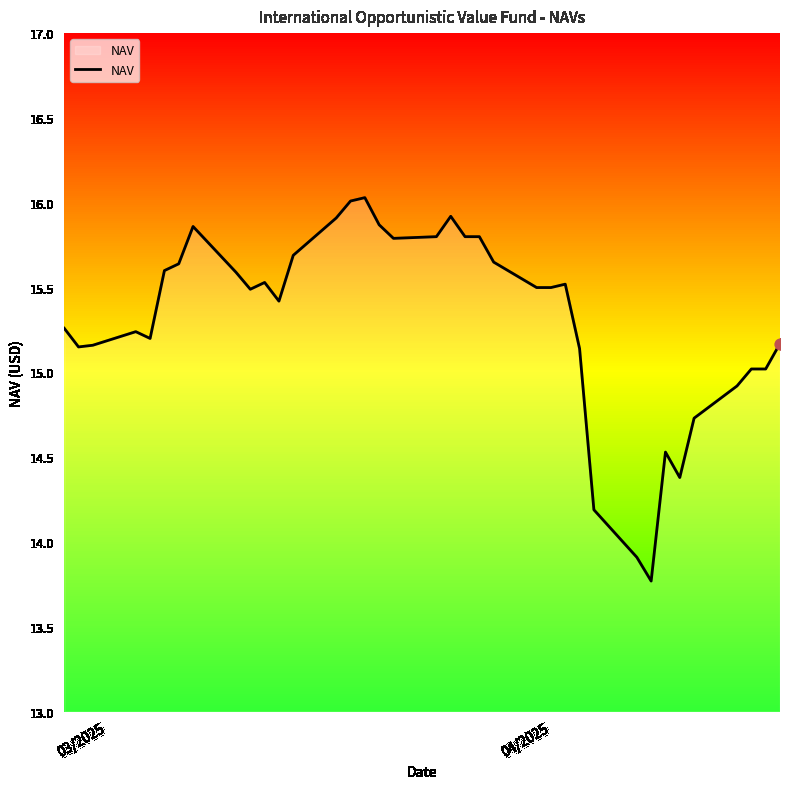

What is the smallest value displayed?

13.8